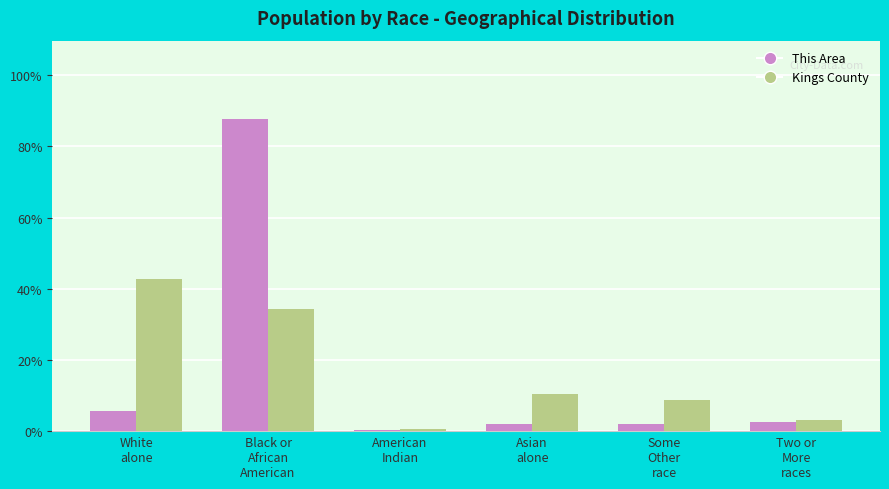

What is the maximum value shown in the chart?

87.7